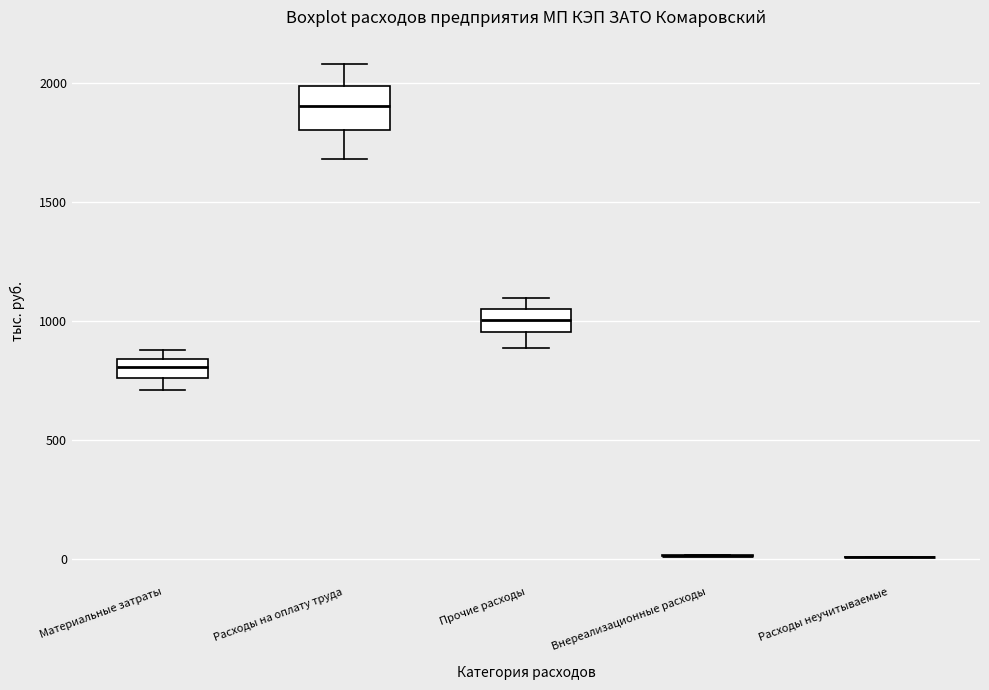

Which box is the tallest, from its lower edge to its upper edge?

Расходы на оплату труда